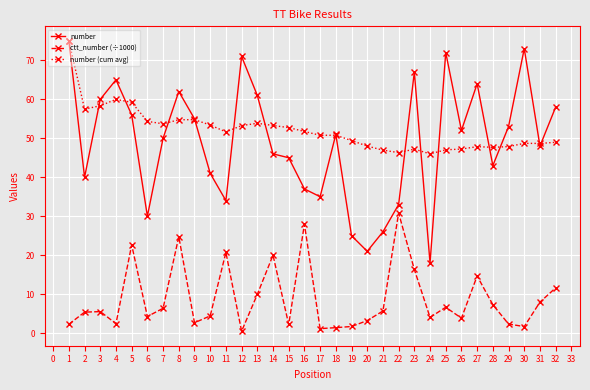

How many lines are shown in the chart?

3